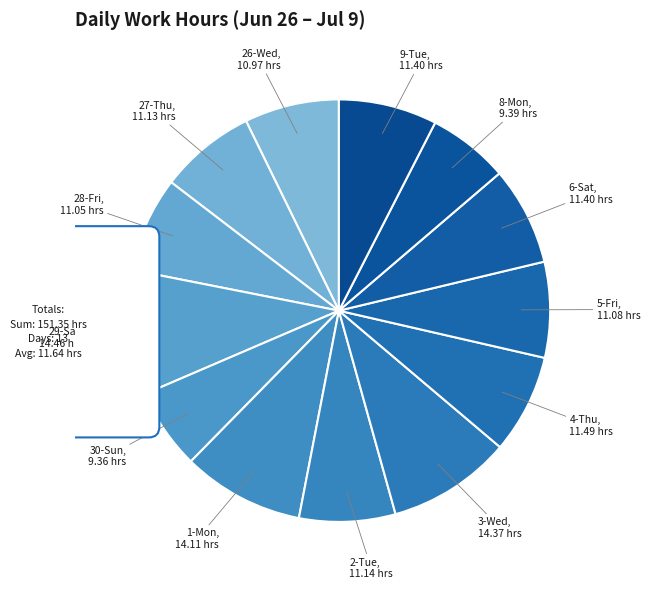

What percentage do 6-Sat and 28-Fri together represent?

14.8%